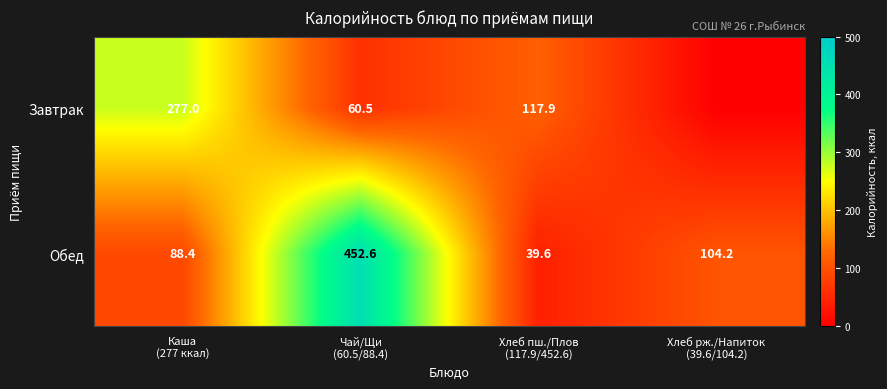

How many data points in Обед are less than 104?

2